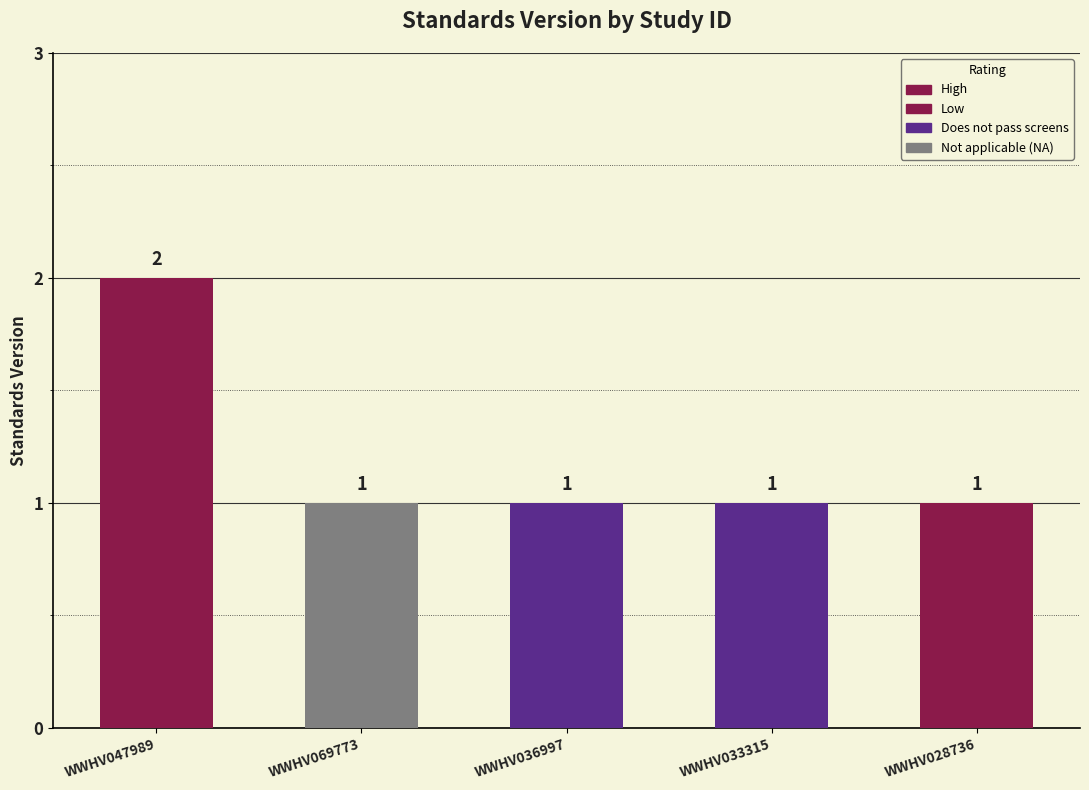

Is it true that the value at WWHV047989 is 2?

True